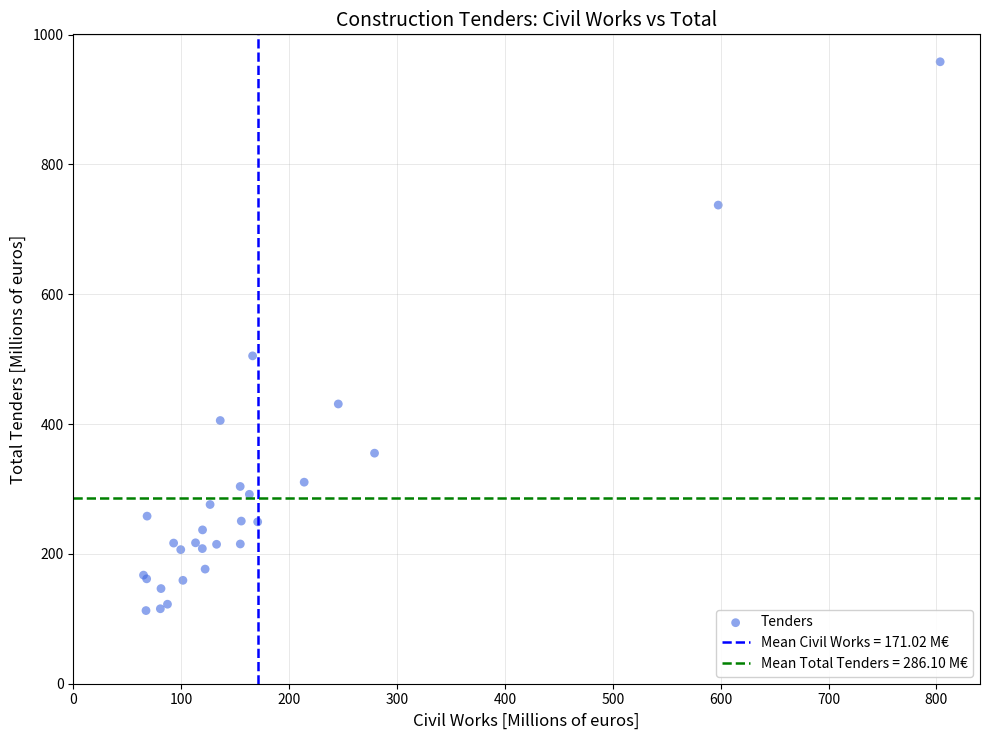

What Y value in the scatter plot is closest to 535?

505.1